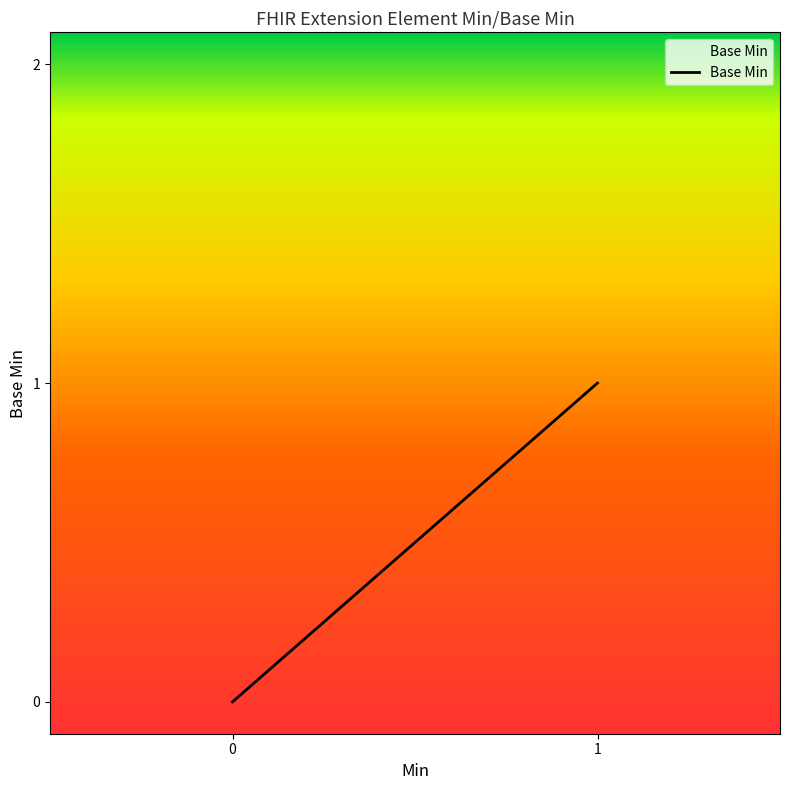

Does the chart have visible grid lines?

No